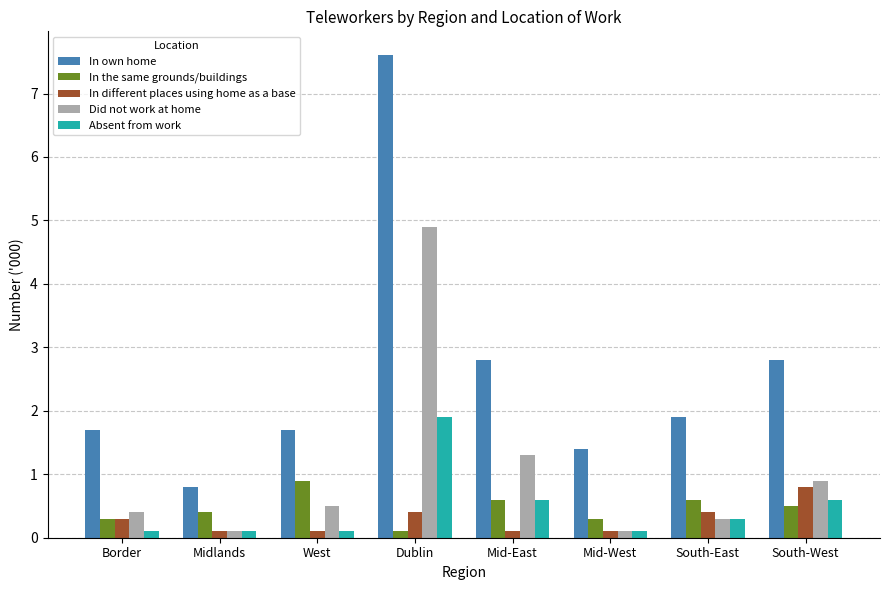

What are all the series names shown in the legend?

In own home, In the same grounds/buildings, In different places using home as a base, Did not work at home, Absent from work